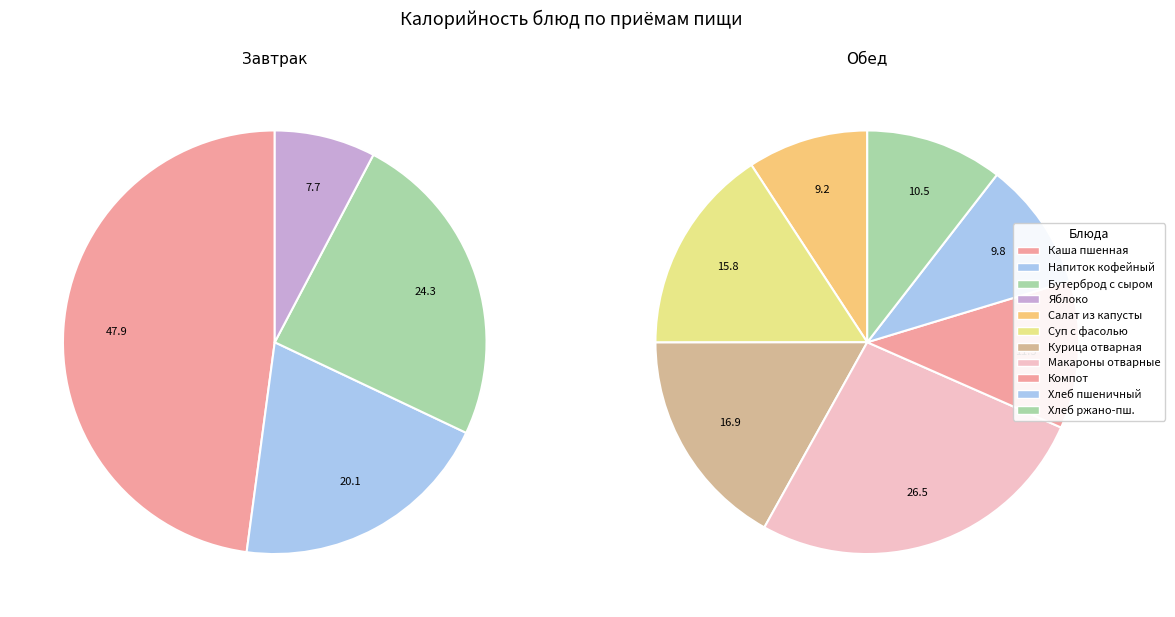

True or false: Бутерброд с сыром accounts for 23% of the total.

False